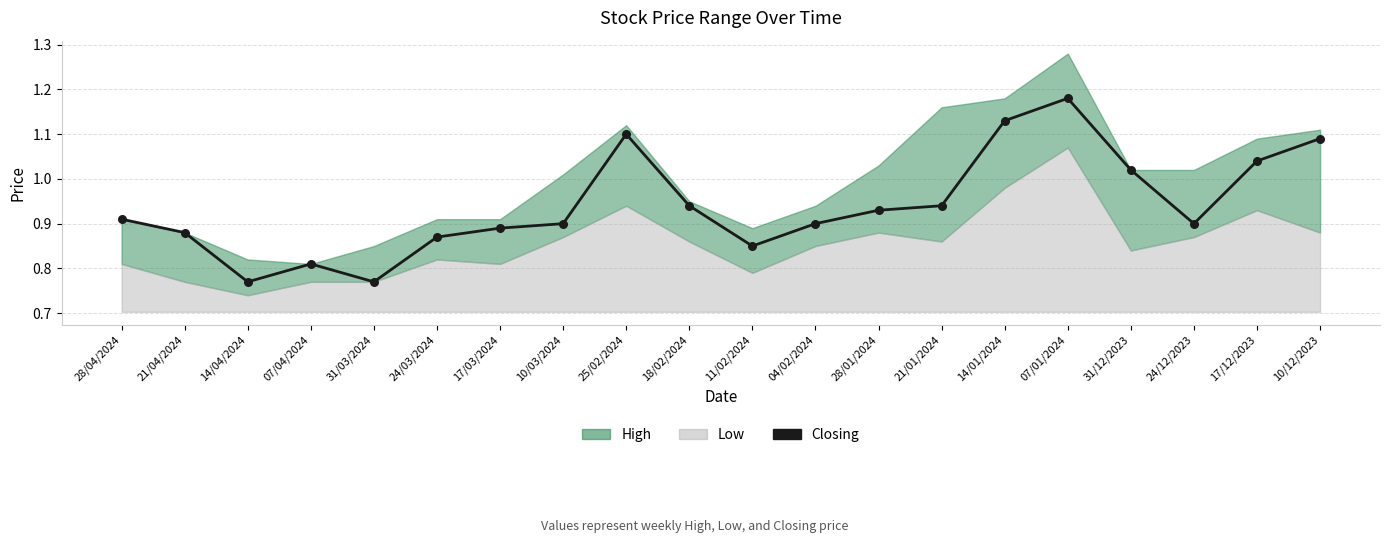

Between 14/01/2024 and 28/04/2024, which is larger?

14/01/2024